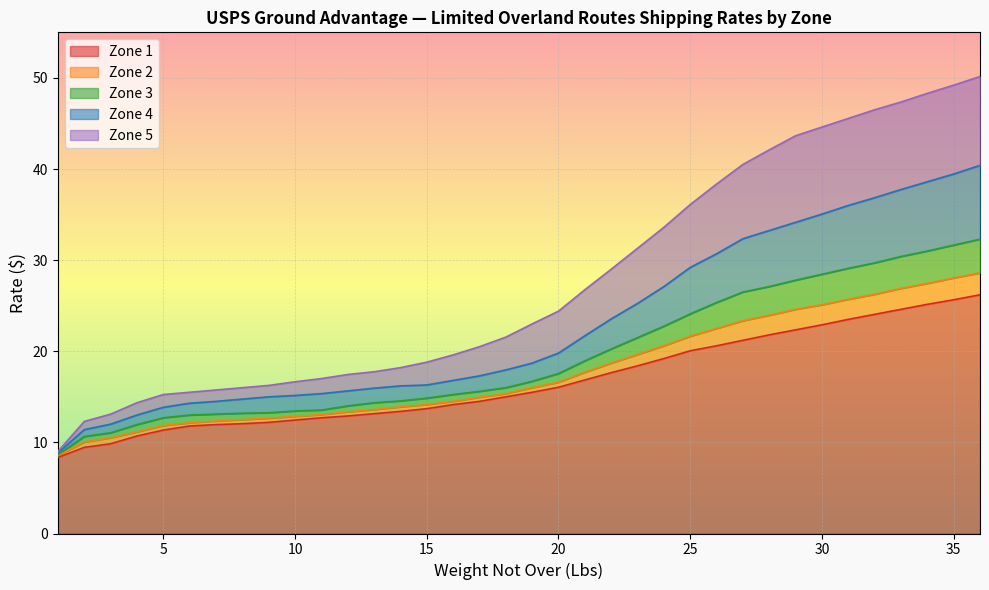

Which series has the largest range (max minus min)?

Zone 5